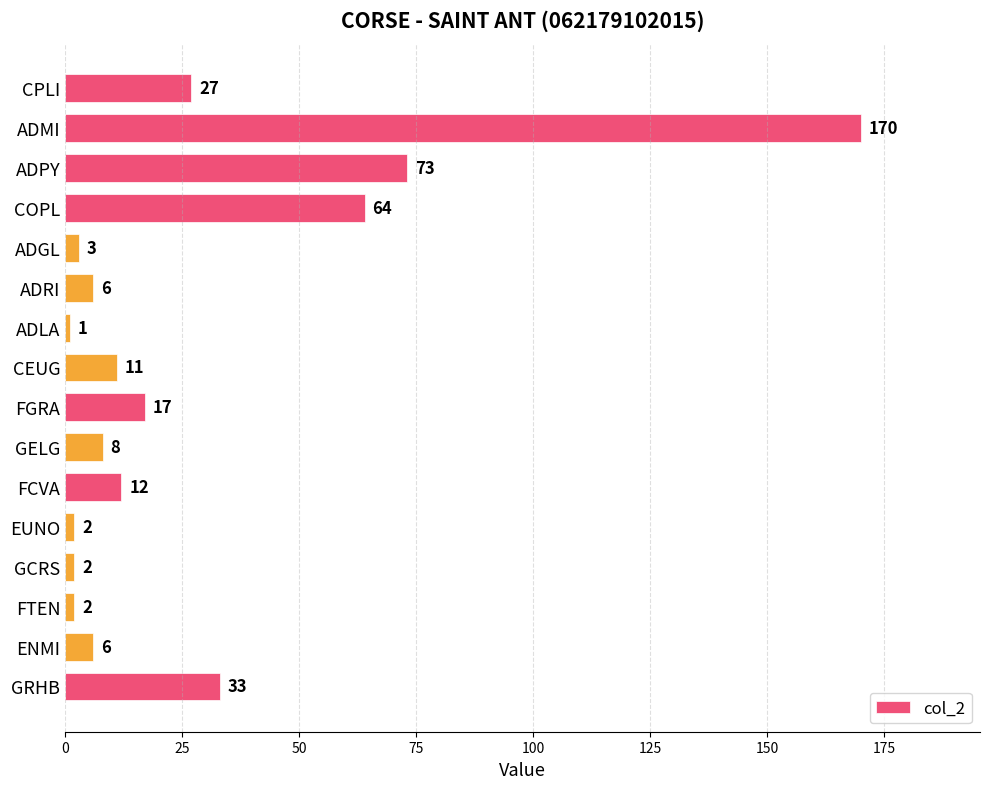

At which category does the chart reach its minimum across all series?

ADLA